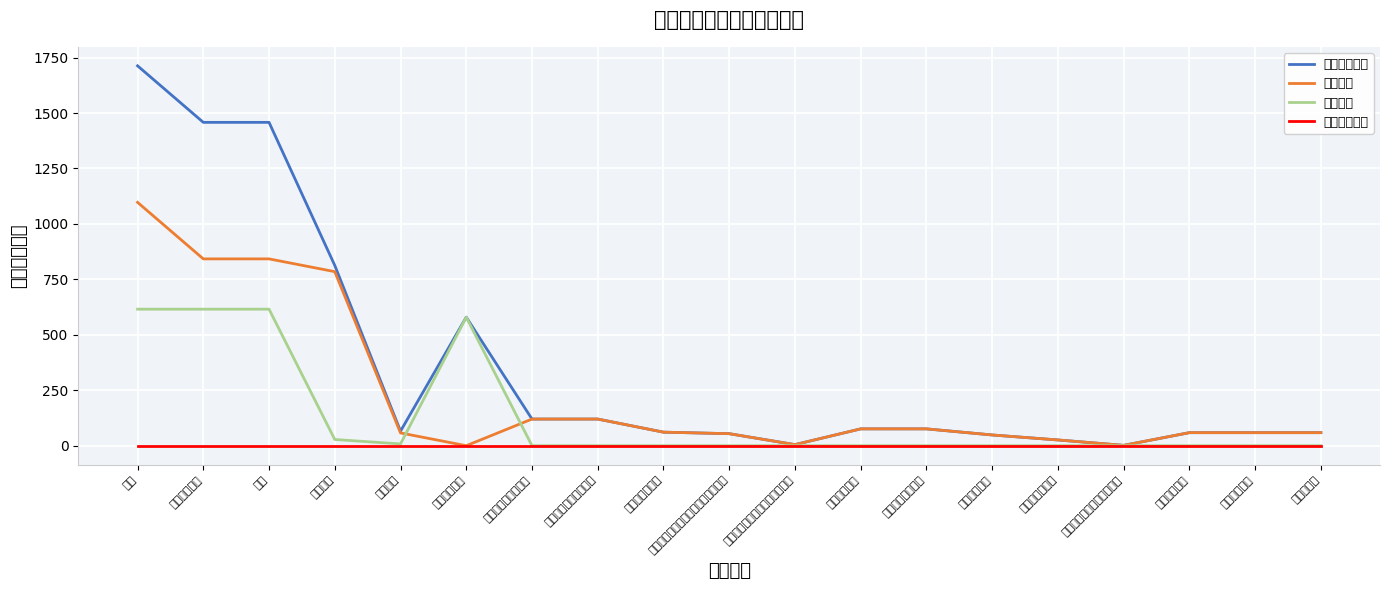

What is the sum of the 项目支出 values at 卫生健康支出 and 公共安全支出?

615.6